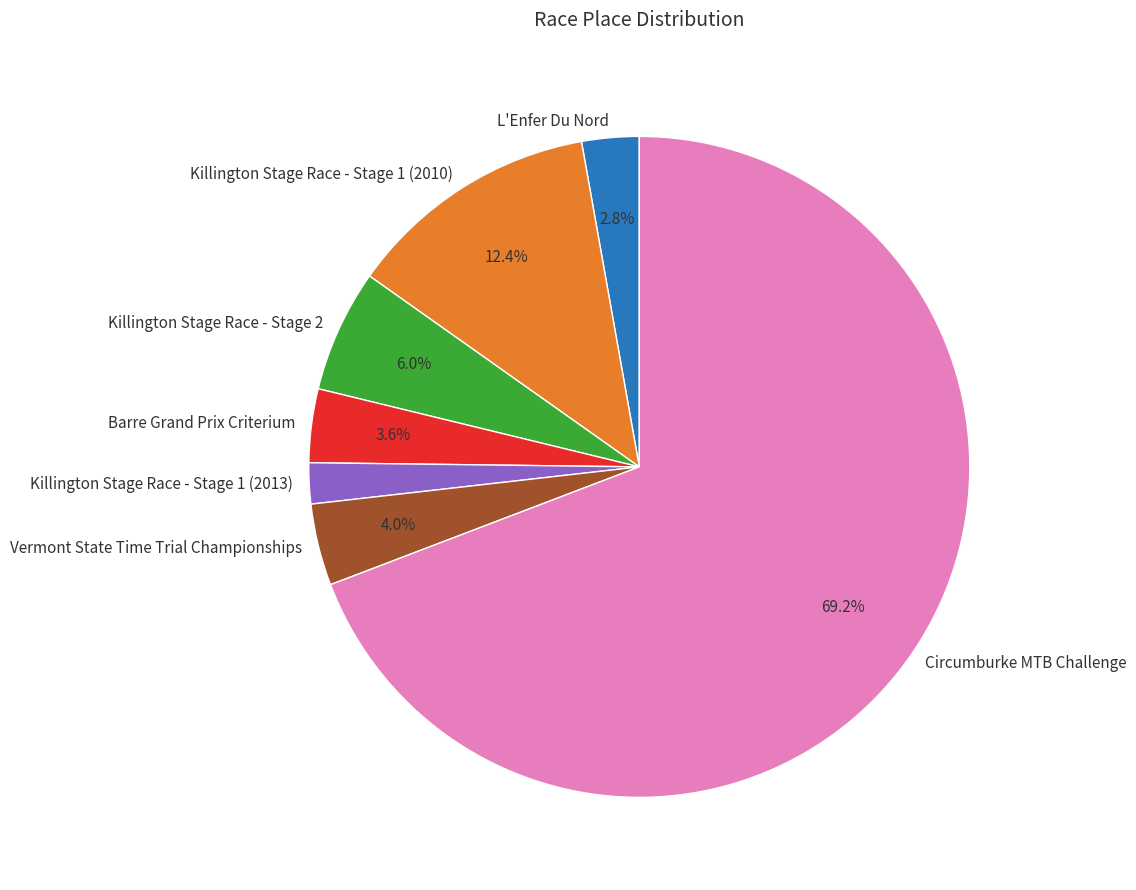

How many slices are in this pie chart?

7